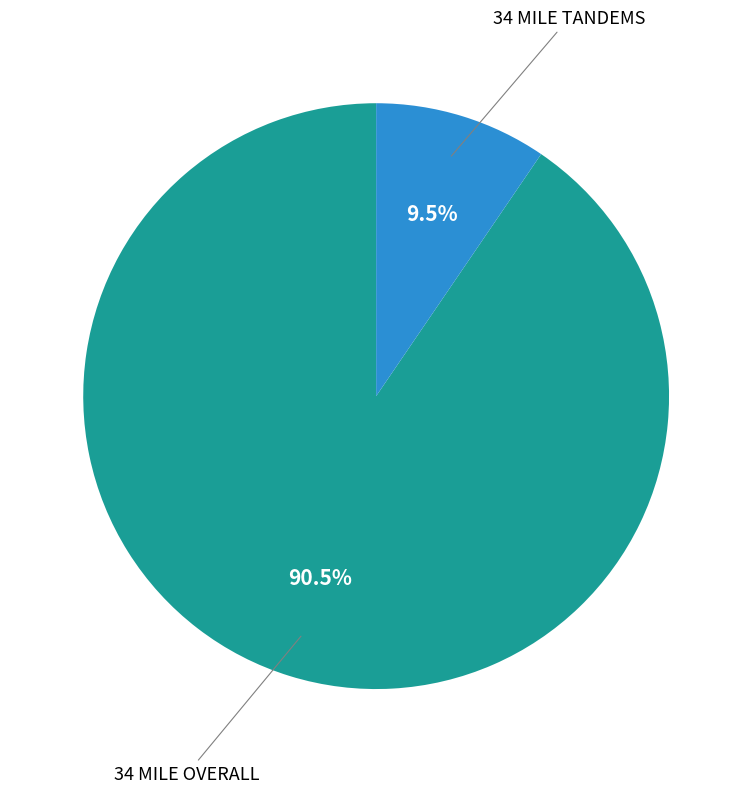

To the nearest percent, what is the difference between the 34 MILE TANDEMS and 34 MILE OVERALL slice percentages?

81%